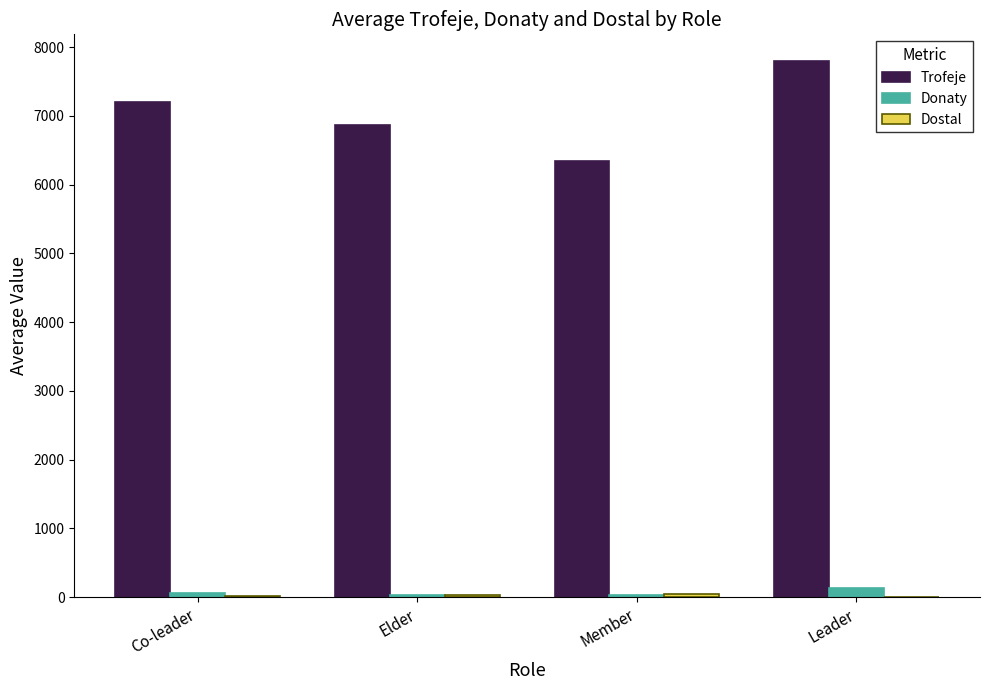

Which series has the largest total across all categories?

Trofeje